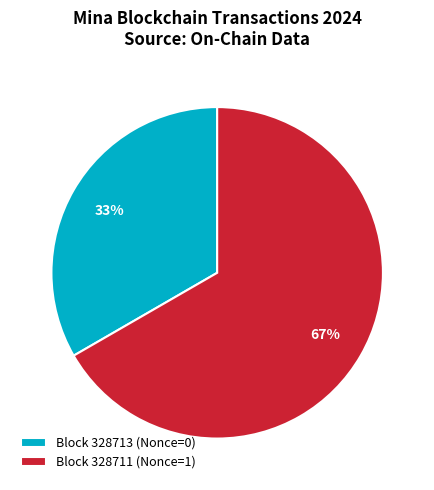

The Block 328713 (Nonce=0) slice represents 33% of the pie. True or false?

True